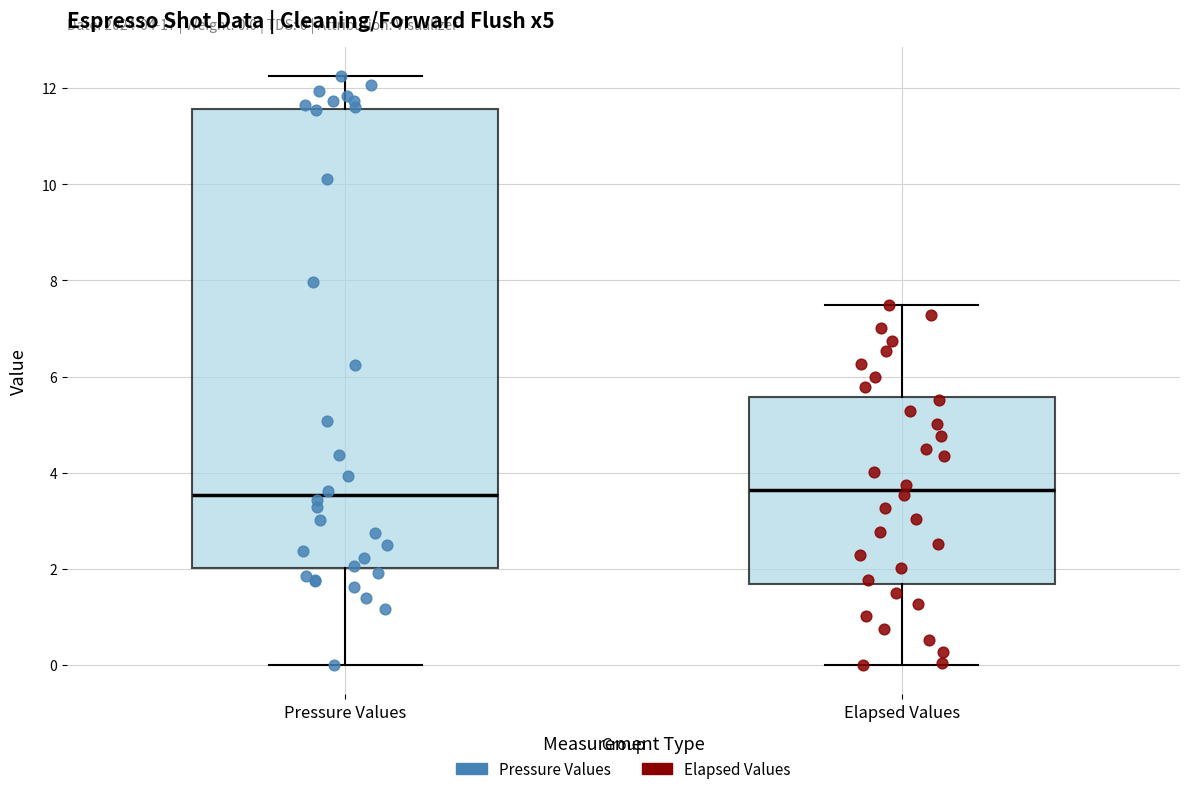

Which box is the tallest, from its lower edge to its upper edge?

Pressure Values